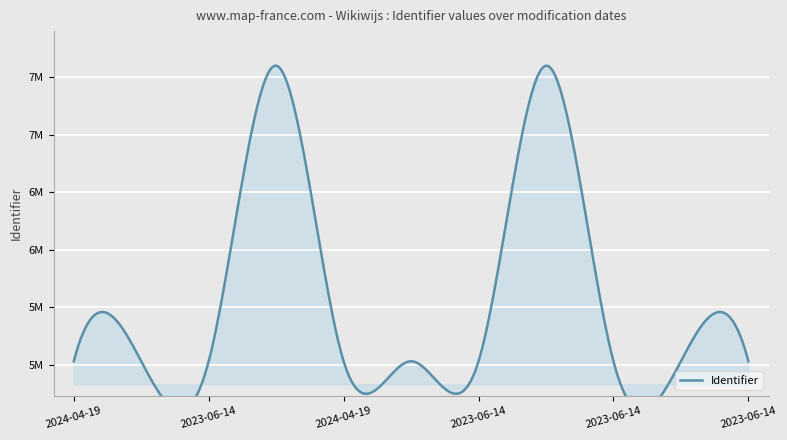

Rank the categories by value from highest to lowest.

2023-06-14, 2023-06-14, 2023-06-14, 2023-06-14, 2023-06-14, 2023-06-14, 2023-06-14, 2024-04-19, 2023-06-14, 2023-06-14, 2024-04-19